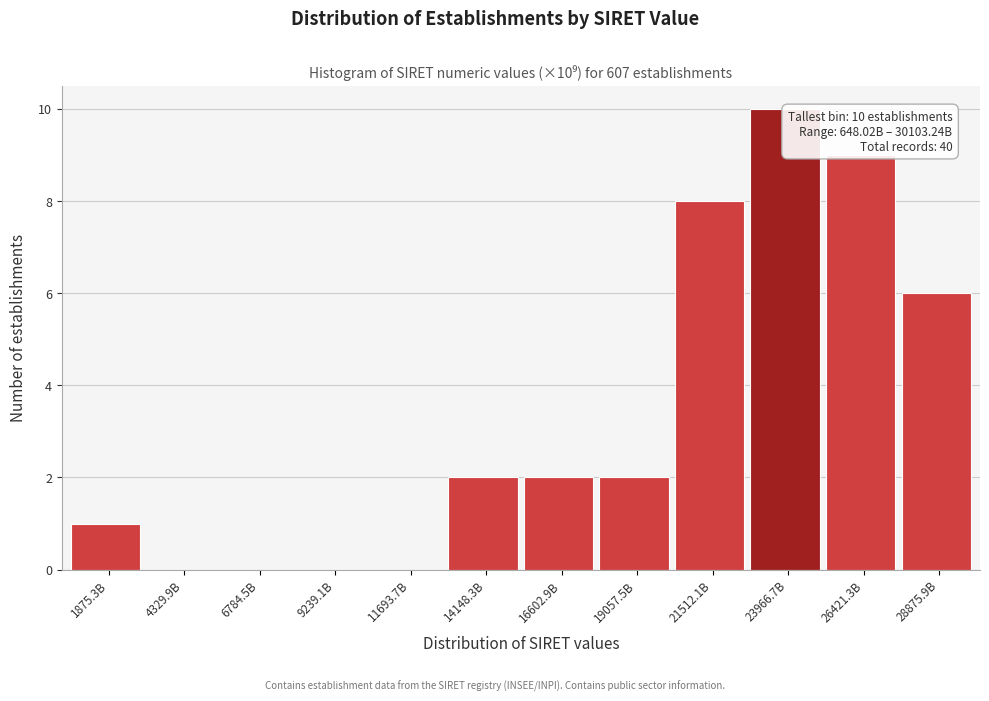

Reading left to right, list all the values displayed in this chart.

1875.3B=1	4329.9B=0	6784.5B=0	9239.1B=0	11693.7B=0	14148.3B=2	16602.9B=2	19057.5B=2	21512.1B=8	23966.7B=10	26421.3B=9	28875.9B=6